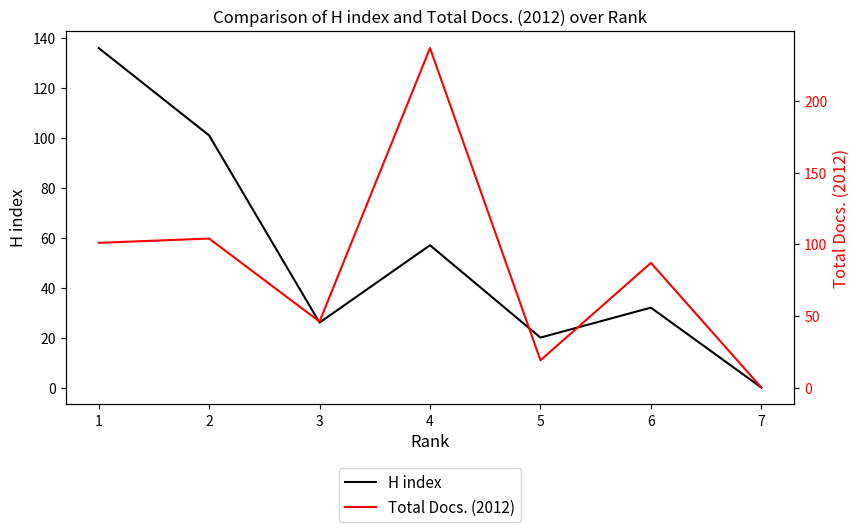

After their last crossing, which series has the higher values: Total Docs. (2012) or H index?

Total Docs. (2012)